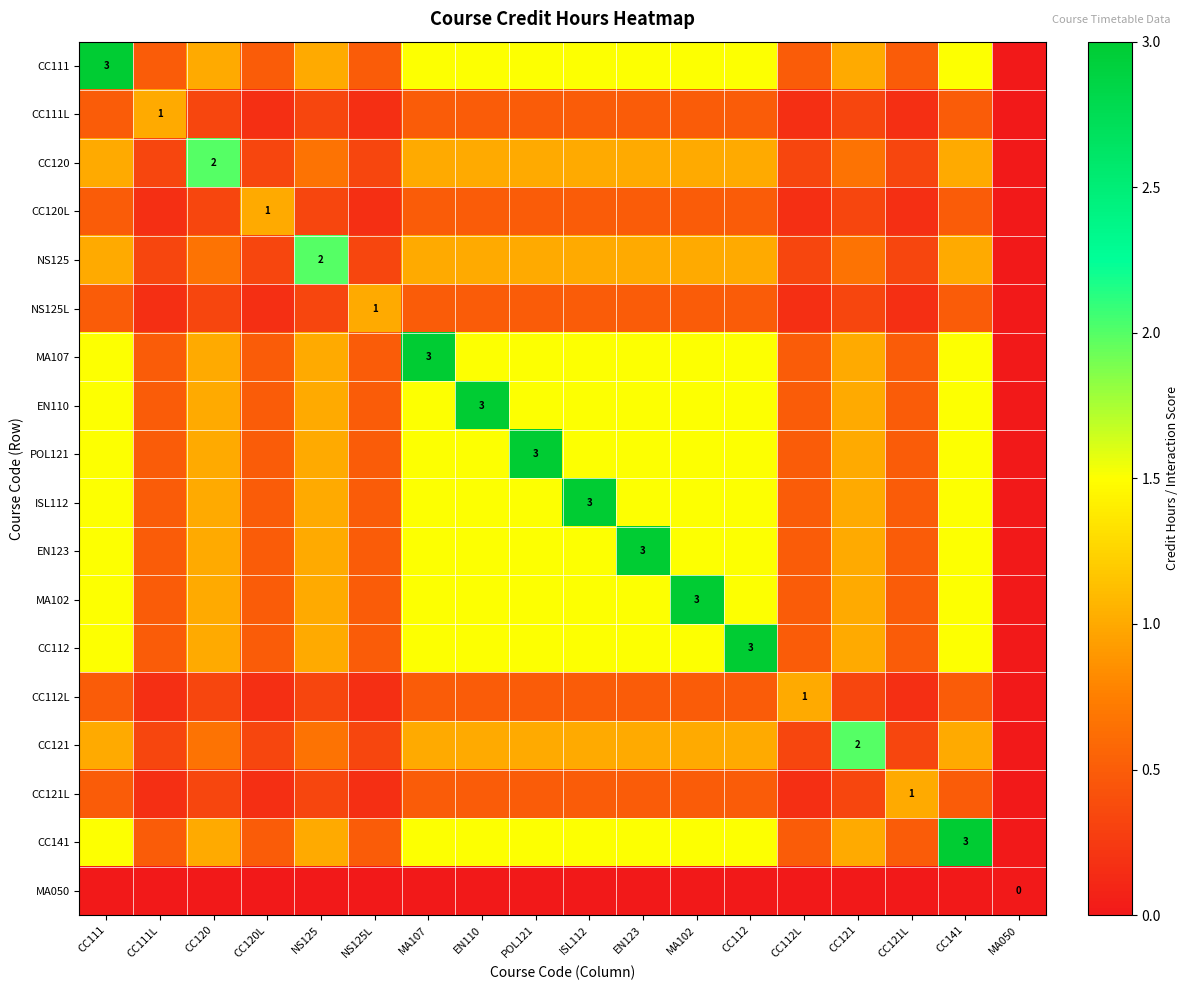

At which label is NS125 closest to 1?

CC111